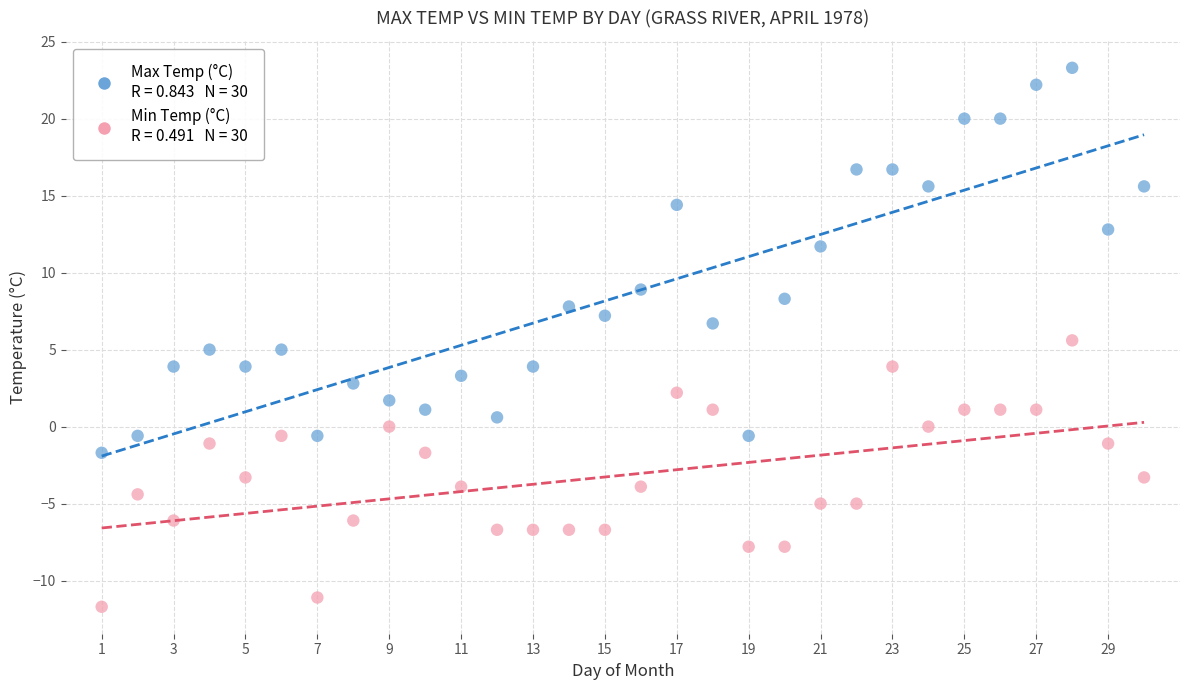

Across all data points, what is the range of X values (max minus min)?

29.0